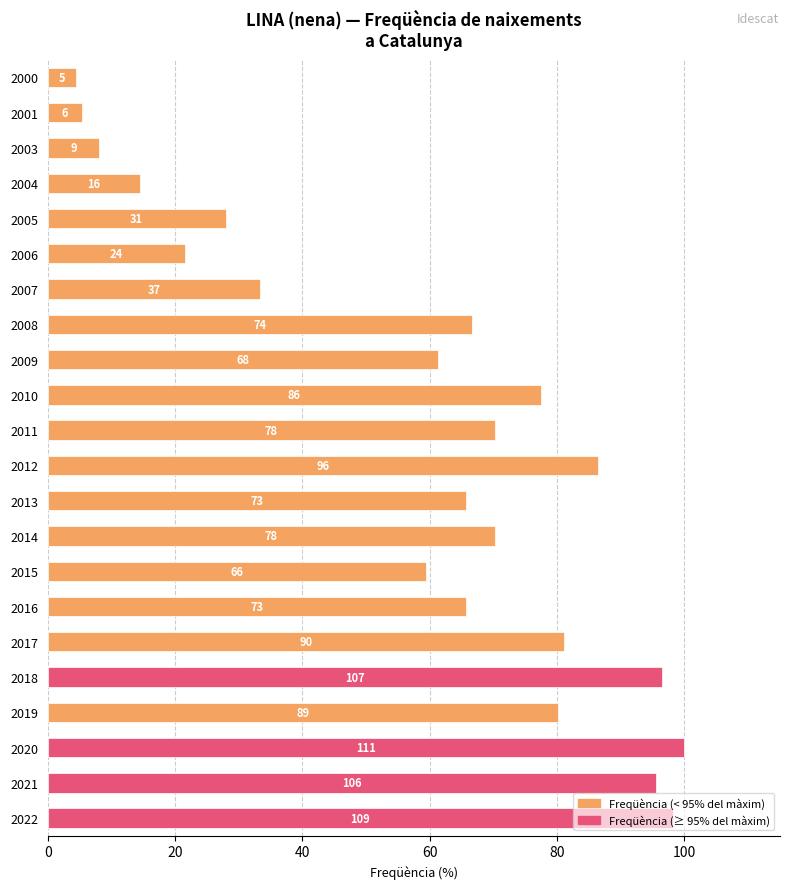

What is the minimum value shown in the chart?

4.5